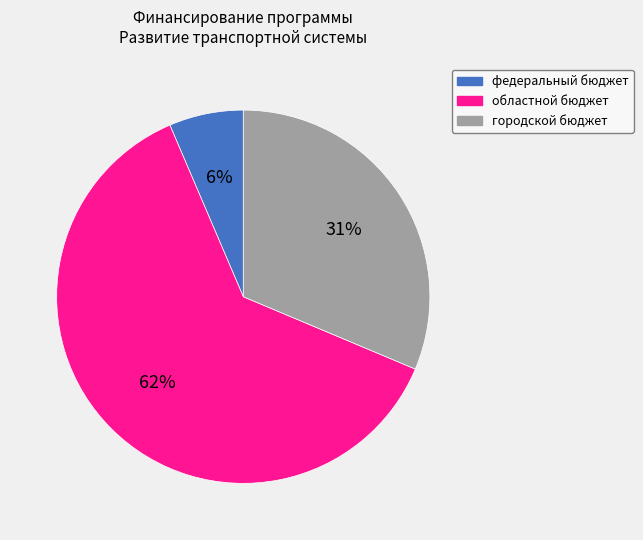

To the nearest percent, what percentage of the pie is городской бюджет?

31%